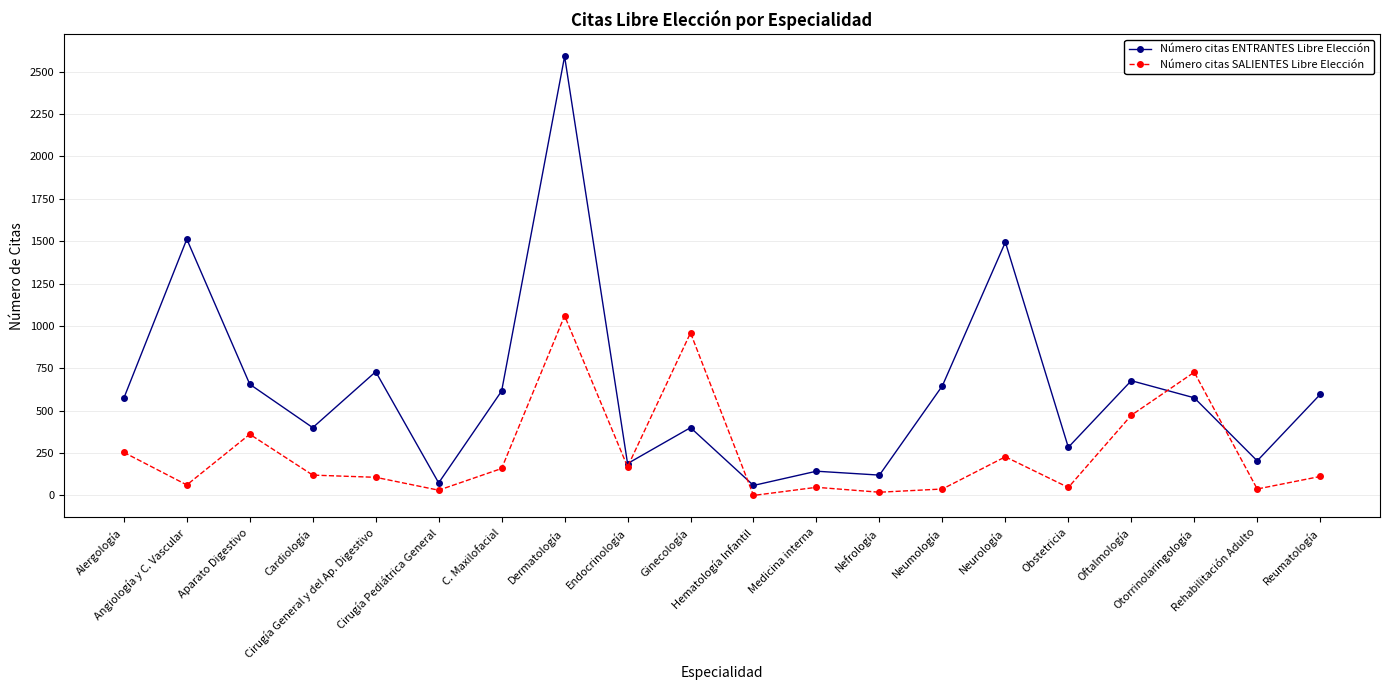

Where does the Número citas ENTRANTES Libre Elección series first go above 576?

Angiología y C. Vascular